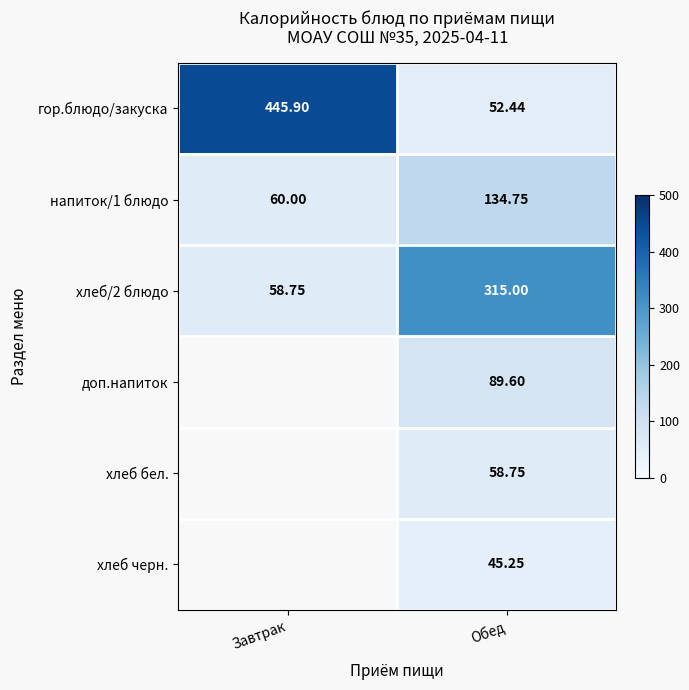

What is the maximum value for гор.блюдо/закуска?

445.9